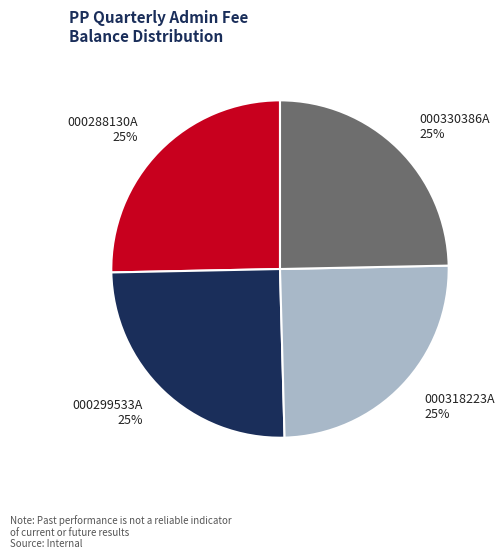

What percentage is the 000299533A slice, to the nearest percent?

25%